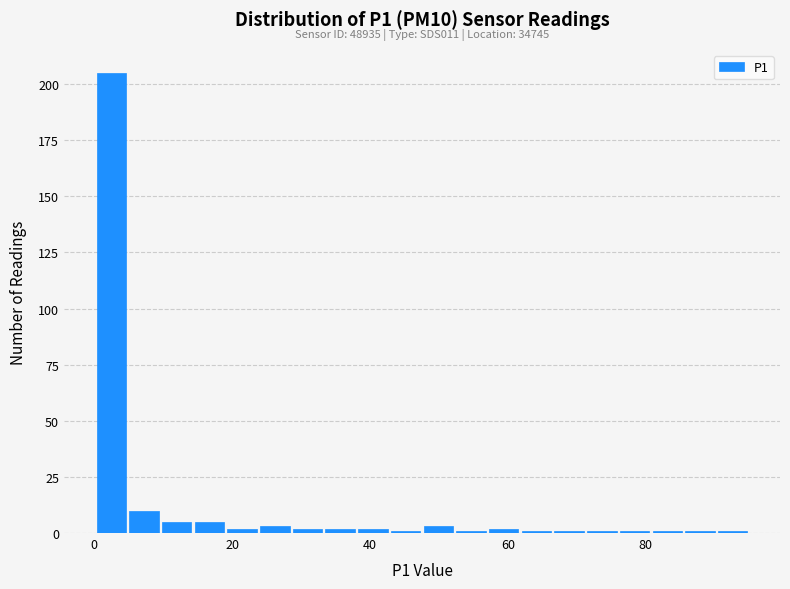

Read against the x-axis, roughly where is the centre of the tallest bar?

2